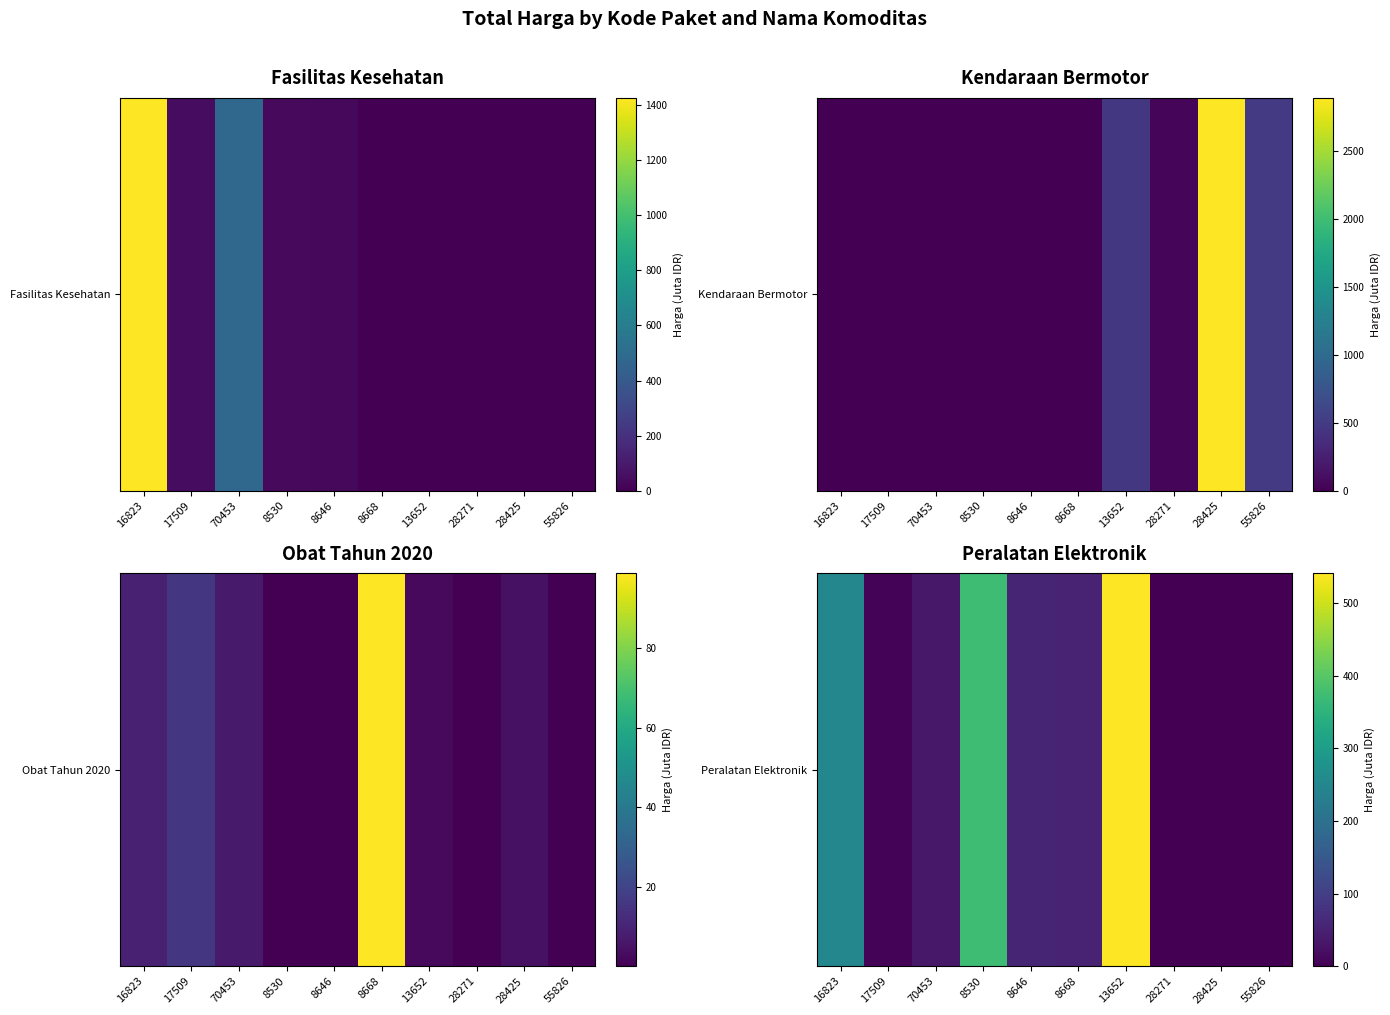

Between 28425 and 8646, which is larger?

8646